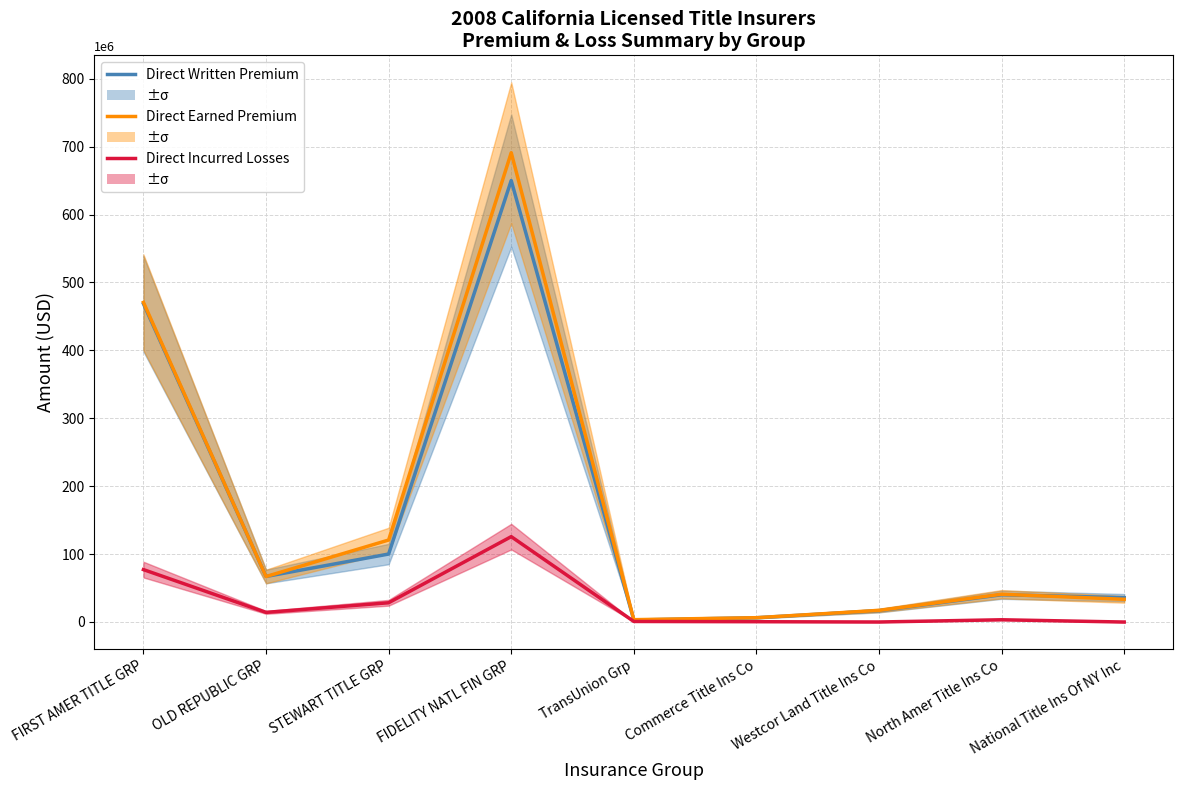

What is the label of the 6th point from the right?

FIDELITY NATL FIN GRP